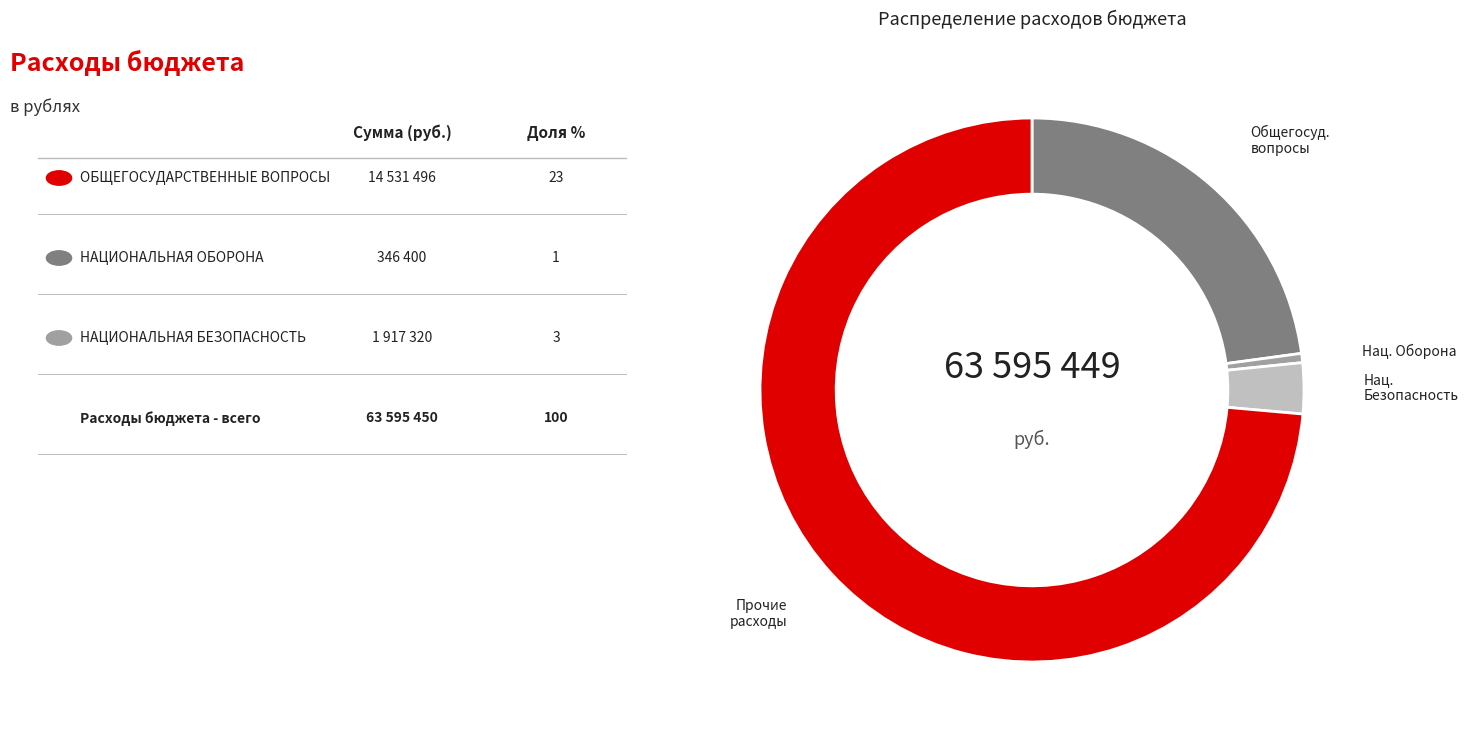

Between Нац. Оборона and Нац. Безопасность, which is larger?

Нац. Безопасность